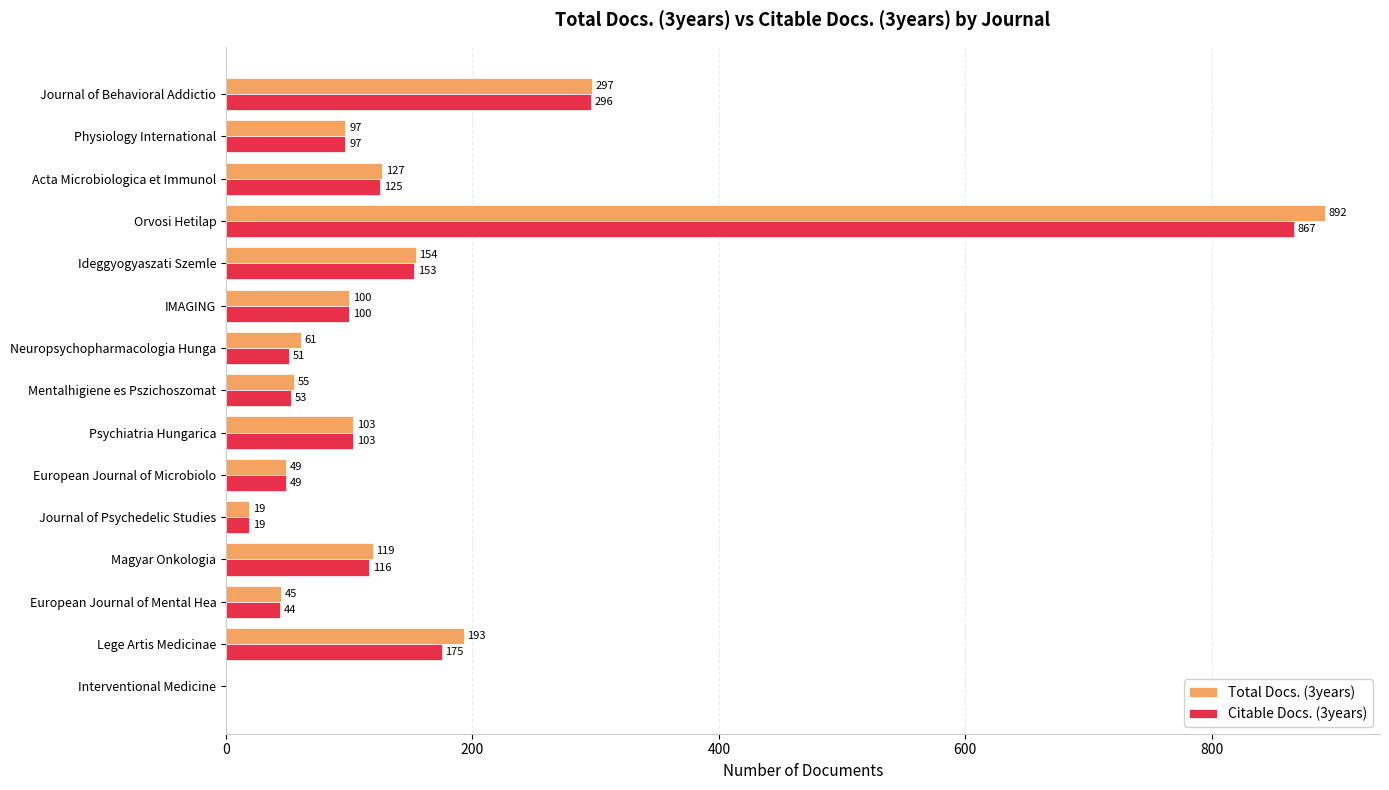

At which category is the sum across all series the highest?

Orvosi Hetilap